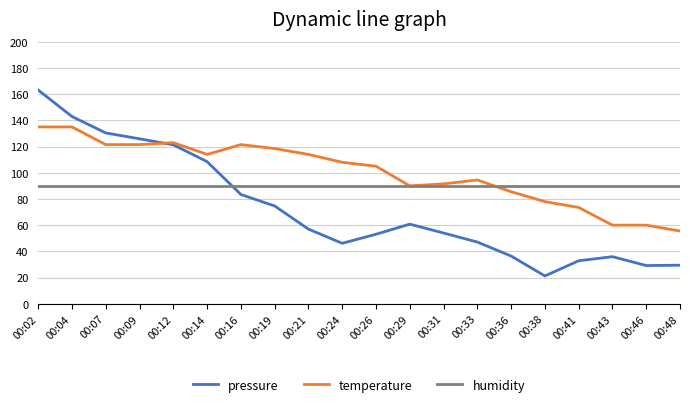

True or false: temperature has a value of 94.5 at 00:33.

True